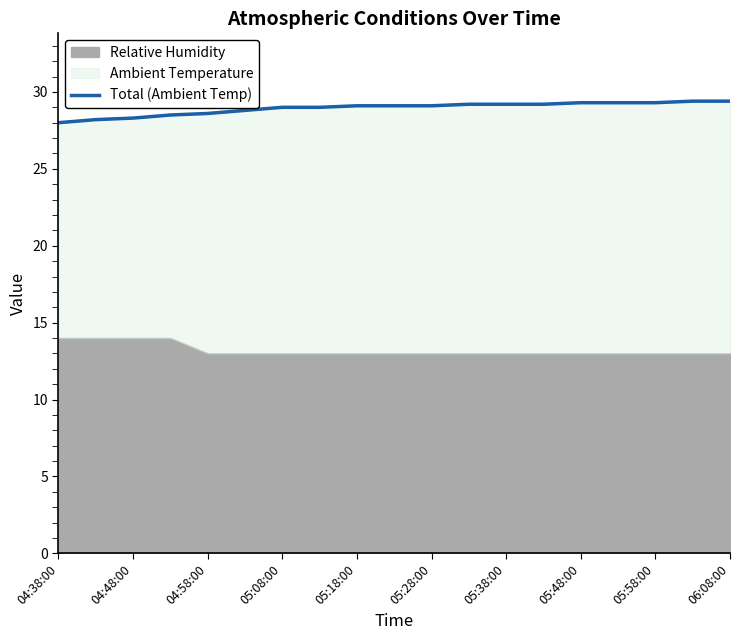

What is the difference between the maximum and minimum values?

1.4